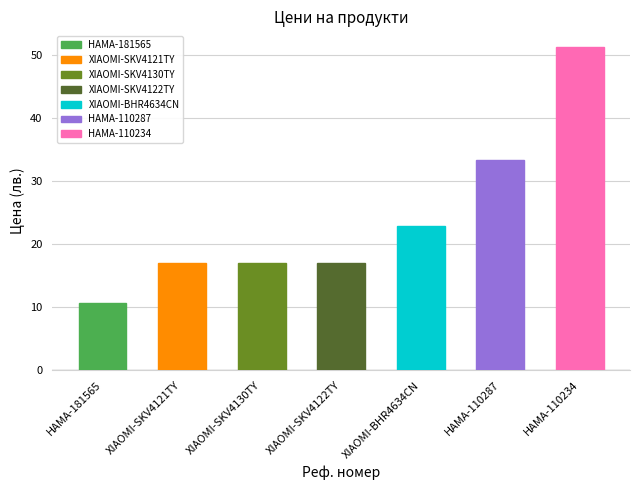

What is the minimum value shown in the chart?

10.6